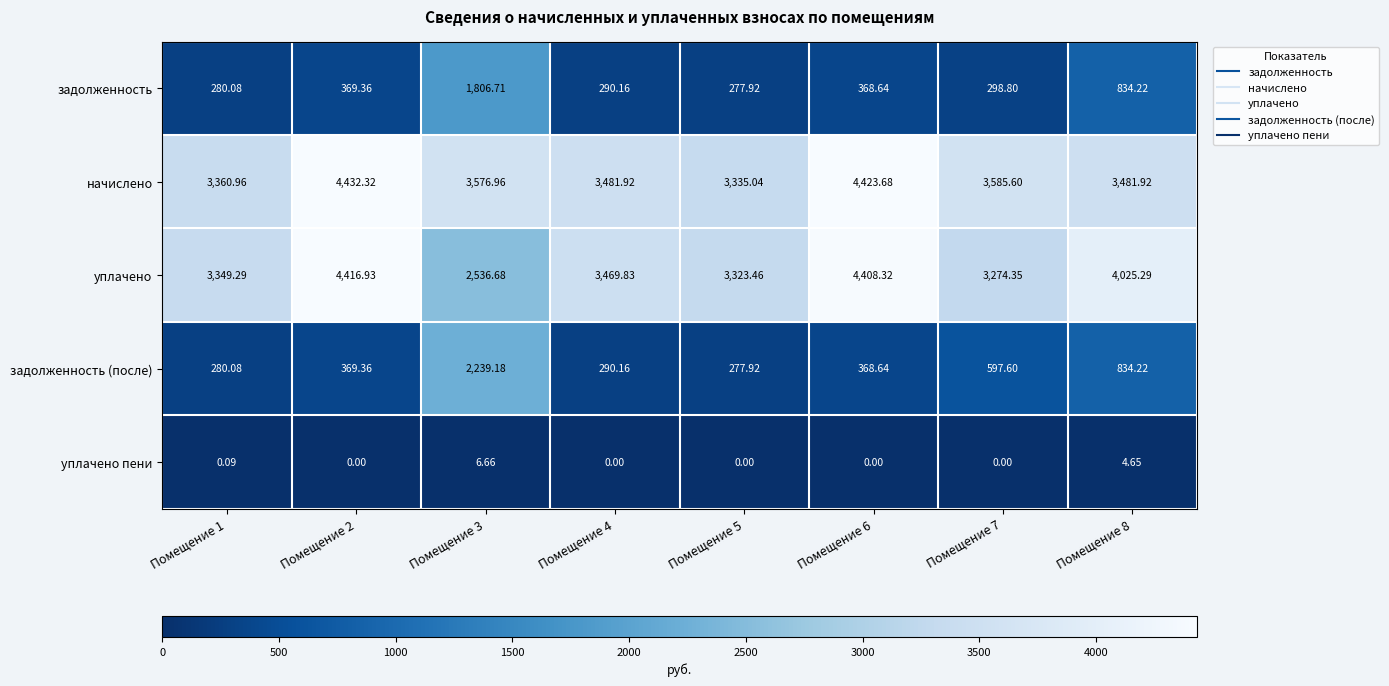

How many data points in задолженность (после) are less than 369?

4